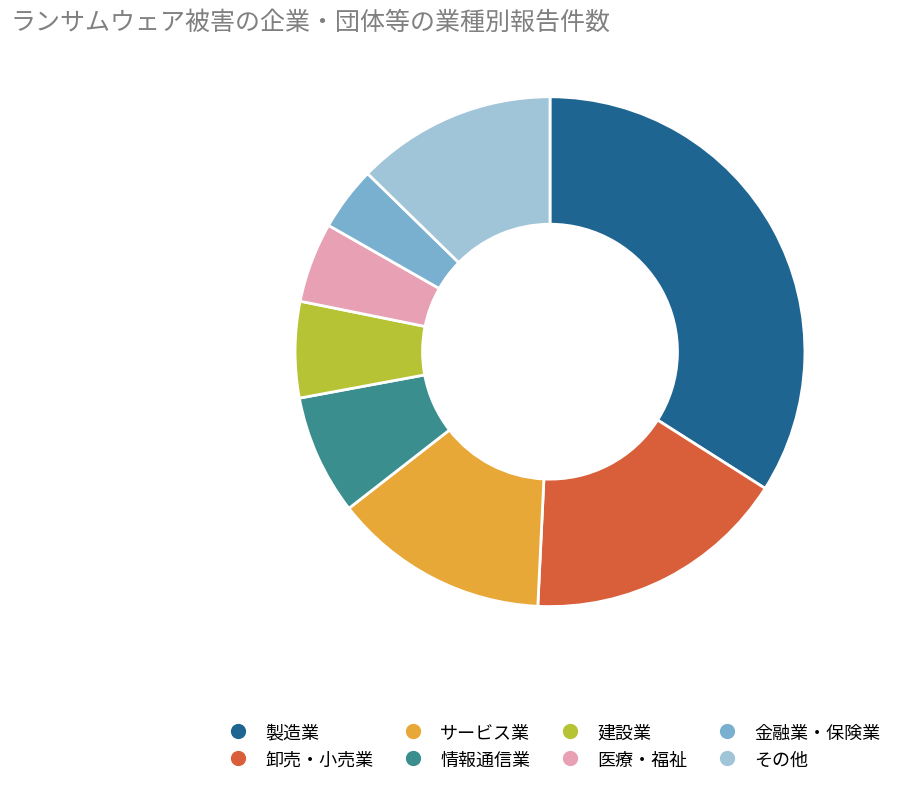

Count the number of slices in the pie.

8